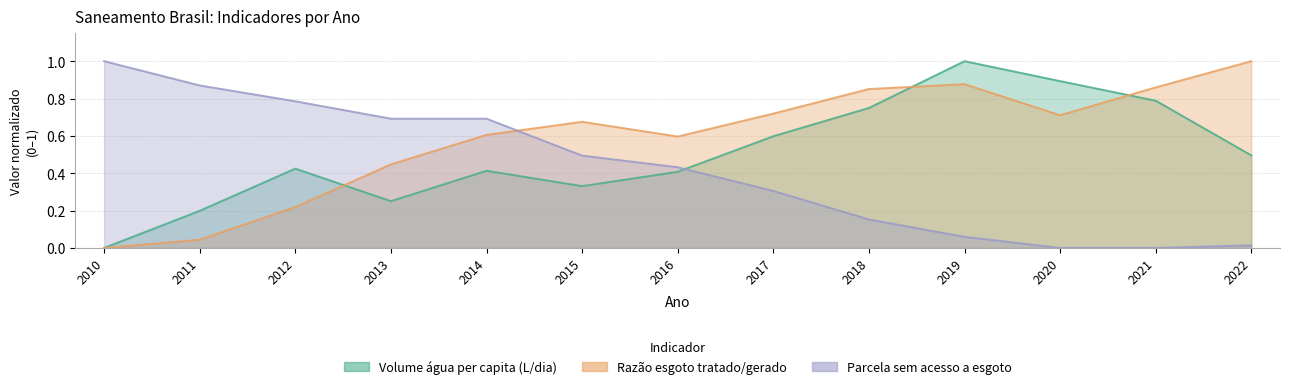

Which series changed the most between 2013 and 2017?

Parcela sem acesso a esgoto